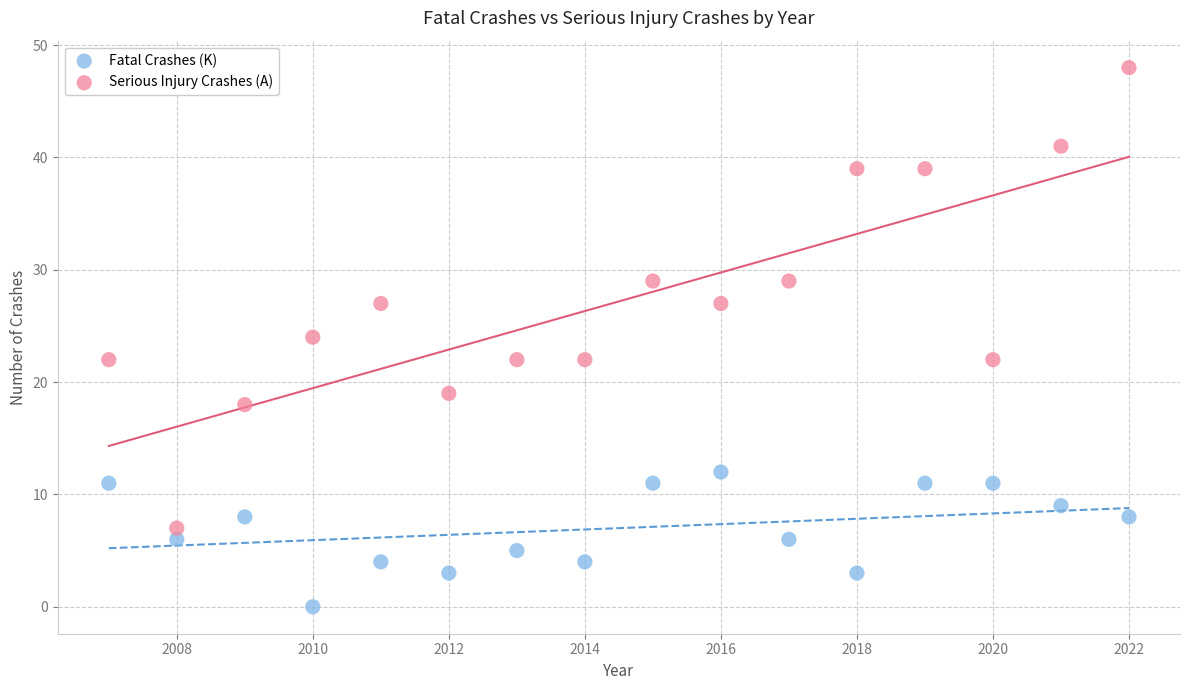

Which series contains the lowest Y value?

Fatal Crashes (K)